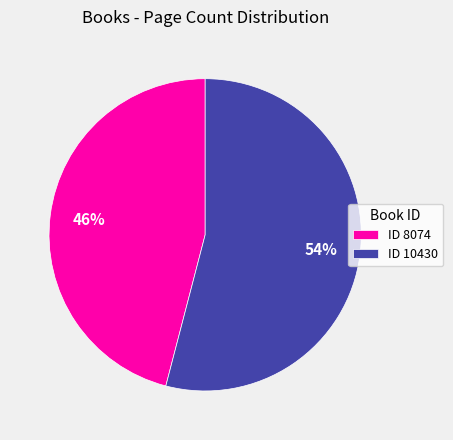

The ID 10430 slice represents 45% of the pie. True or false?

False